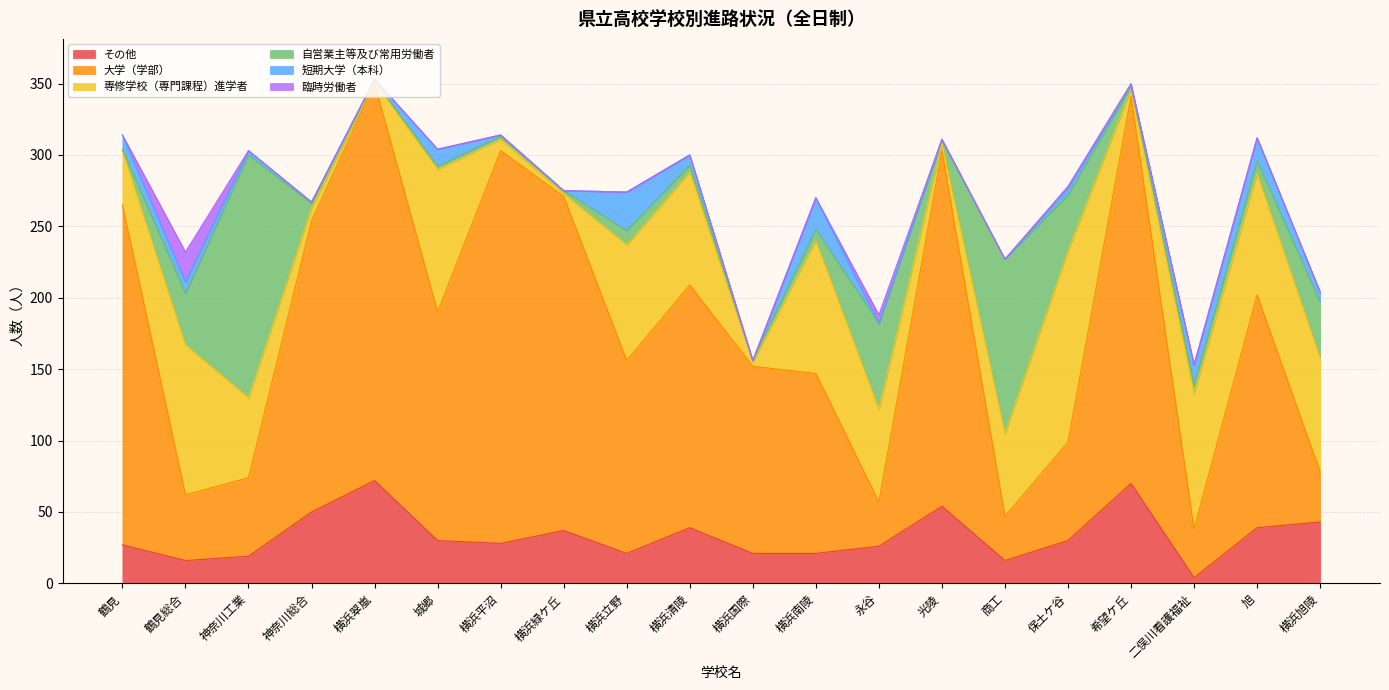

Which series has the largest total across all categories?

大学（学部）